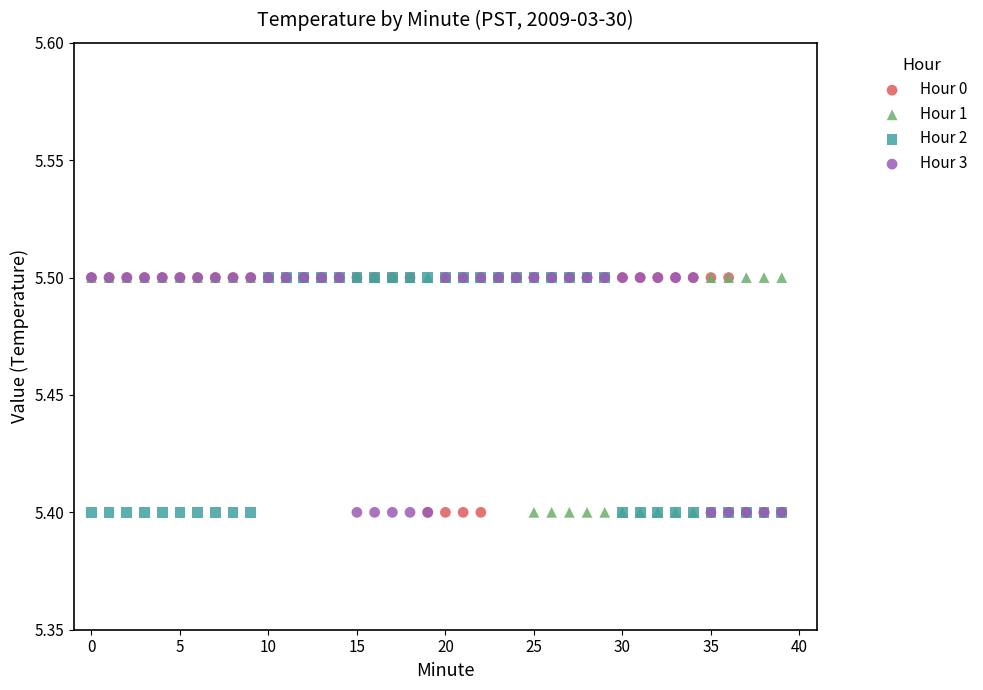

What are all the series names shown in the legend?

Hour 0, Hour 1, Hour 2, Hour 3